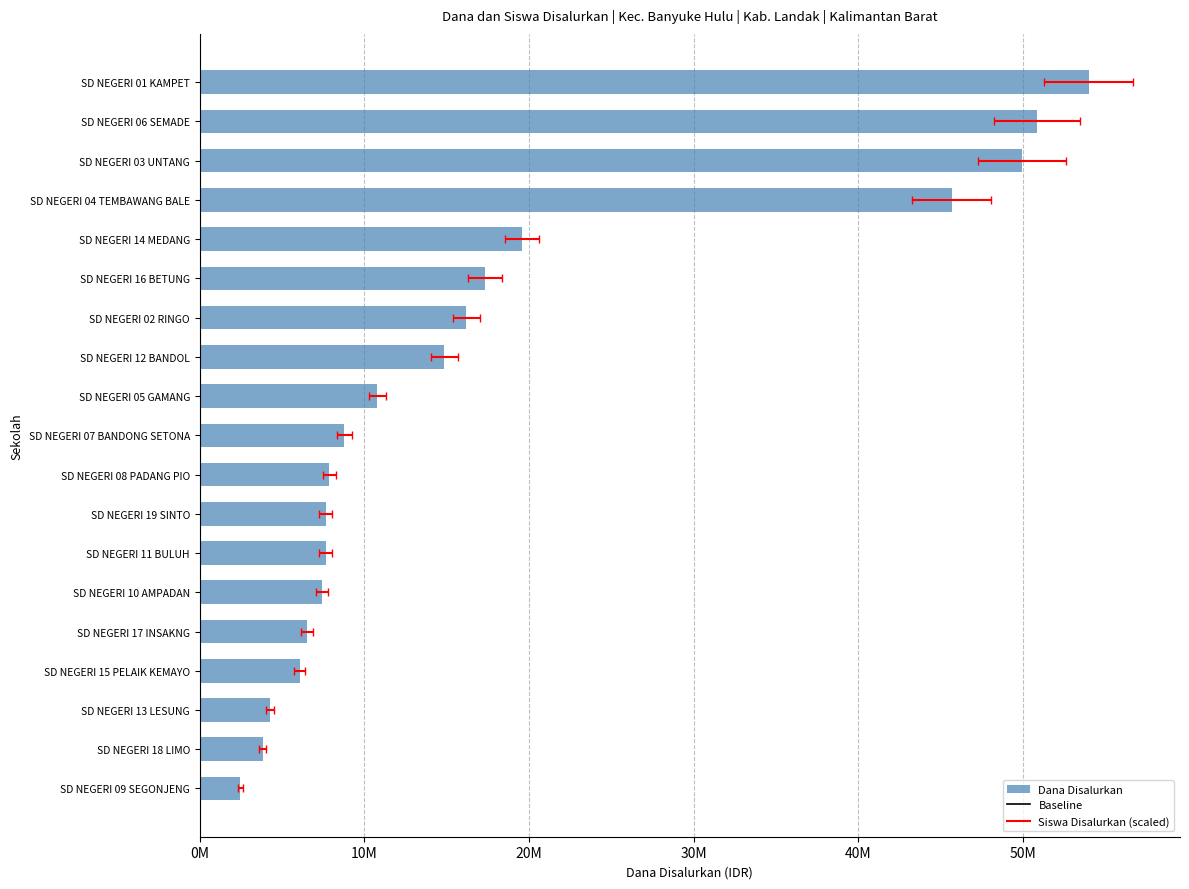

Reading right to left, extract all data points from this chart.

Dana Disalurkan: SD NEGERI 19 SINTO=7650000	SD NEGERI 09 SEGONJENG=2475000	SD NEGERI 13 LESUNG=4275000	SD NEGERI 15 PELAIK KEMAYO=6075000	SD NEGERI 18 LIMO=3825000	SD NEGERI 17 INSAKNG=6525000	SD NEGERI 11 BULUH=7650000	SD NEGERI 10 AMPADAN=7425000	SD NEGERI 08 PADANG PIO=7875000	SD NEGERI 07 BANDONG SETONA=8775000	SD NEGERI 05 GAMANG=10800000	SD NEGERI 14 MEDANG=19575000	SD NEGERI 16 BETUNG=17325000	SD NEGERI 12 BANDOL=14850000	SD NEGERI 02 RINGO=16200000	SD NEGERI 06 SEMADE=50850000	SD NEGERI 04 TEMBAWANG BALE=45675000	SD NEGERI 03 UNTANG=49950000	SD NEGERI 01 KAMPET=54000000
Siswa Disalurkan: SD NEGERI 19 SINTO=19	SD NEGERI 09 SEGONJENG=7	SD NEGERI 13 LESUNG=11	SD NEGERI 15 PELAIK KEMAYO=15	SD NEGERI 18 LIMO=10	SD NEGERI 17 INSAKNG=17	SD NEGERI 11 BULUH=18	SD NEGERI 10 AMPADAN=18	SD NEGERI 08 PADANG PIO=18	SD NEGERI 07 BANDONG SETONA=21	SD NEGERI 05 GAMANG=25	SD NEGERI 14 MEDANG=47	SD NEGERI 16 BETUNG=49	SD NEGERI 12 BANDOL=38	SD NEGERI 02 RINGO=38	SD NEGERI 06 SEMADE=121	SD NEGERI 04 TEMBAWANG BALE=111	SD NEGERI 03 UNTANG=123	SD NEGERI 01 KAMPET=125